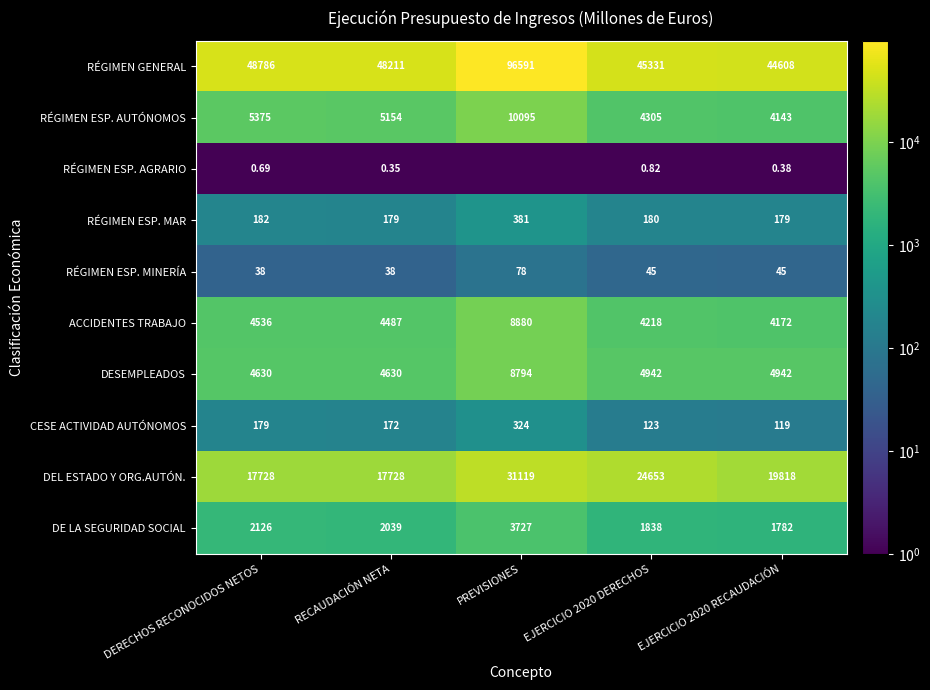

Which category has the highest value in the DEL ESTADO Y ORG.AUTÓN. series?

PREVISIONES